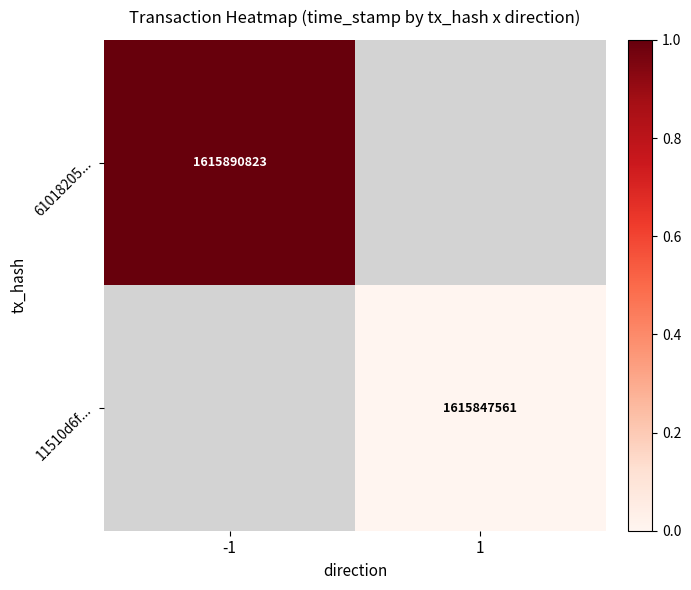

The value of 11510d6f... at 1 is 1615847561. True or false?

True